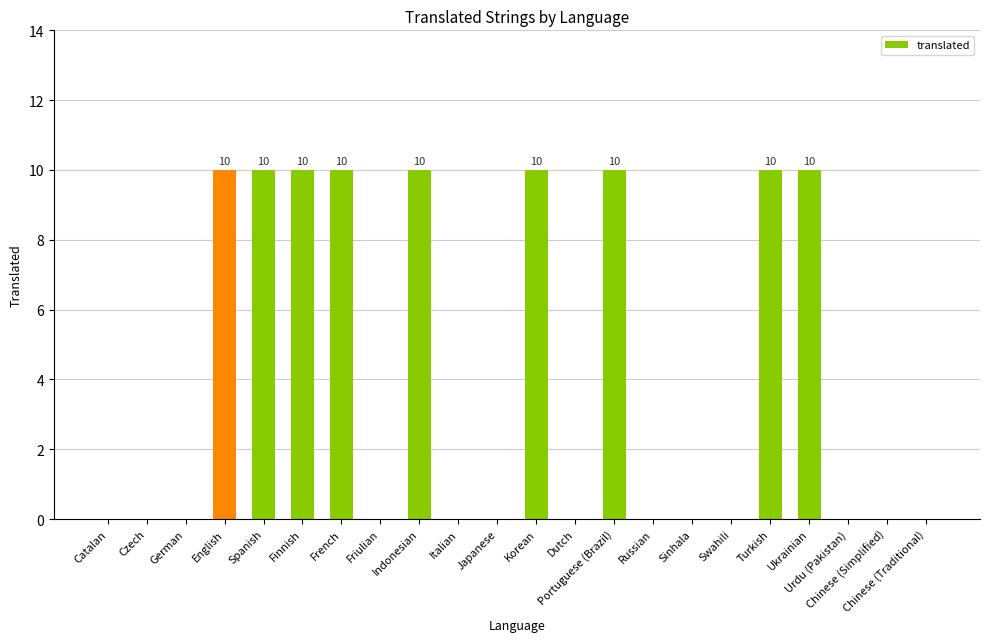

Reading left to right, extract all data points from this chart.

Catalan=0	Czech=0	German=0	English=10	Spanish=10	Finnish=10	French=10	Friulian=0	Indonesian=10	Italian=0	Japanese=0	Korean=10	Dutch=0	Portuguese (Brazil)=10	Russian=0	Sinhala=0	Swahili=0	Turkish=10	Ukrainian=10	Urdu (Pakistan)=0	Chinese (Simplified)=0	Chinese (Traditional)=0